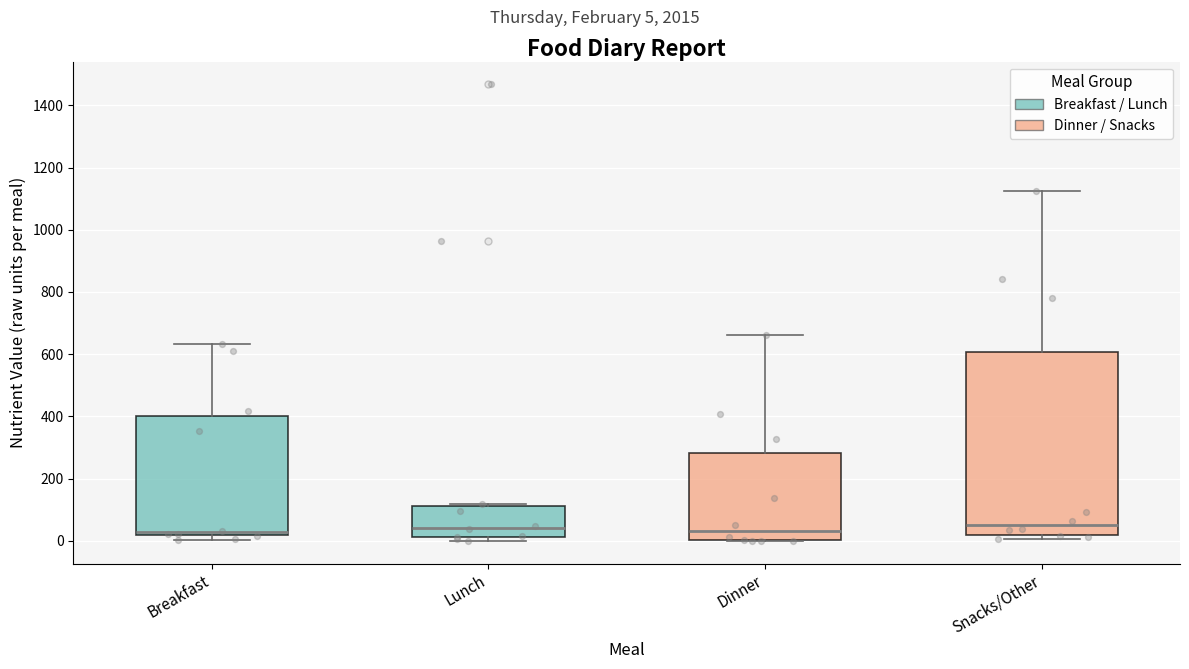

Reading left to right, transcribe this box plot: for each box, give where its median line is, the range the box spans, and where its two whiskers end, as read against the y-axis. The values are not printed on the chart, so give them approximately, as read against the axis.

Breakfast: median 20 (just above the box's lower edge), box 20 to 400, whiskers 0 to 640
Lunch: median 40, box 20 to 120, whiskers 0 to 120 (just above the box's upper edge)
Dinner: median 40, box 0 to 280, whiskers 0 to 660
Snacks/Other: median 60, box 20 to 600, whiskers 0 to 1120